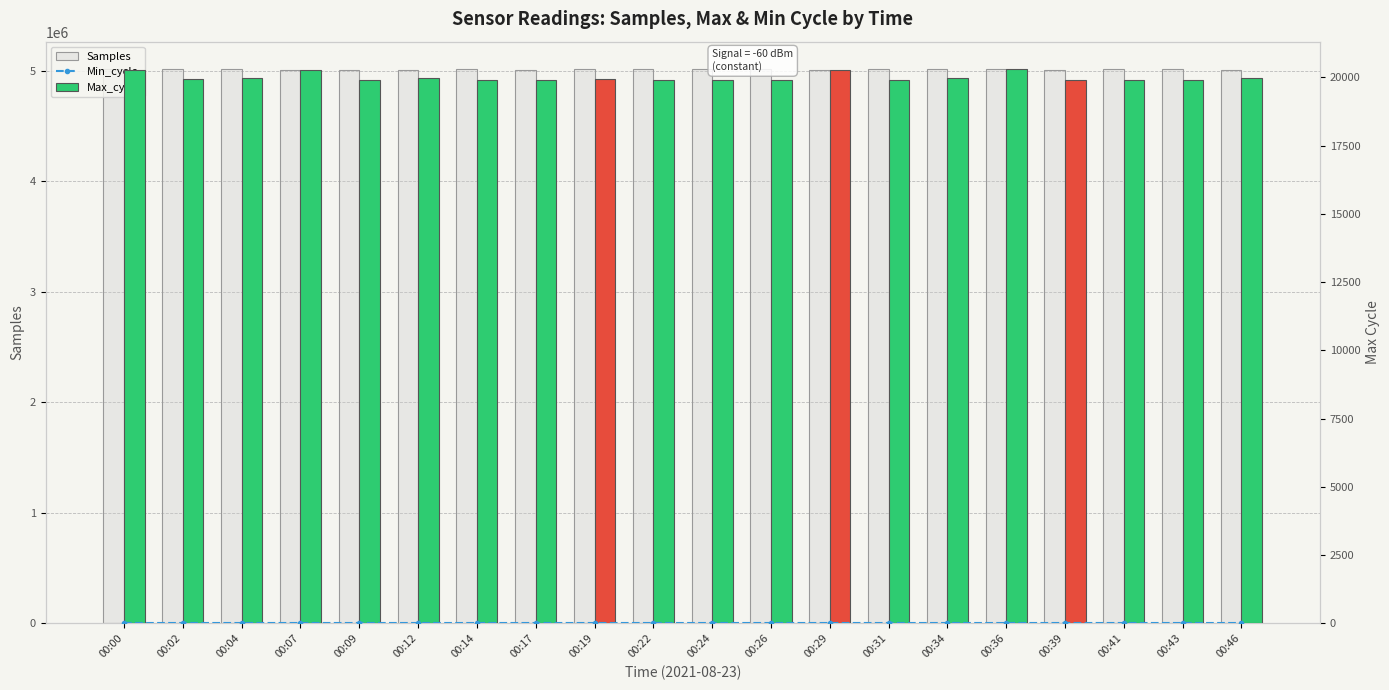

Which series has the largest total across all categories?

Samples